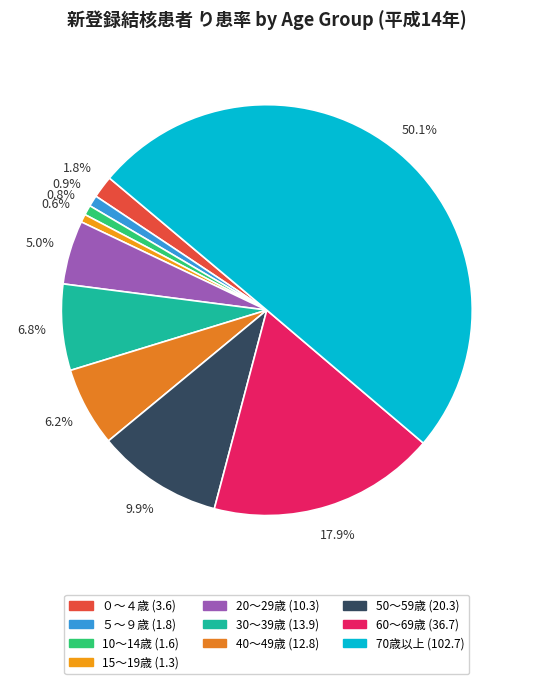

Rank the categories by value from lowest to highest.

15～19歳, 10～14歳, ５～９歳, ０～４歳, 20～29歳, 40～49歳, 30～39歳, 50～59歳, 60～69歳, 70歳以上